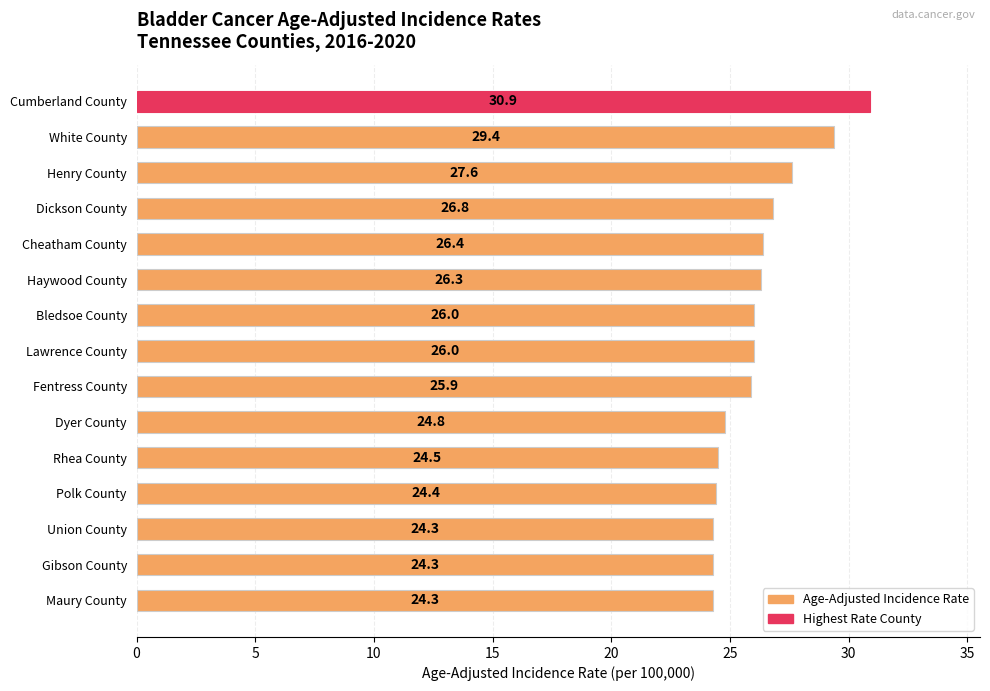

Reading bottom to top, extract all data points from this chart.

24.3	24.3	24.3	24.4	24.5	24.8	25.9	26.0	26.0	26.3	26.4	26.8	27.6	29.4	30.9